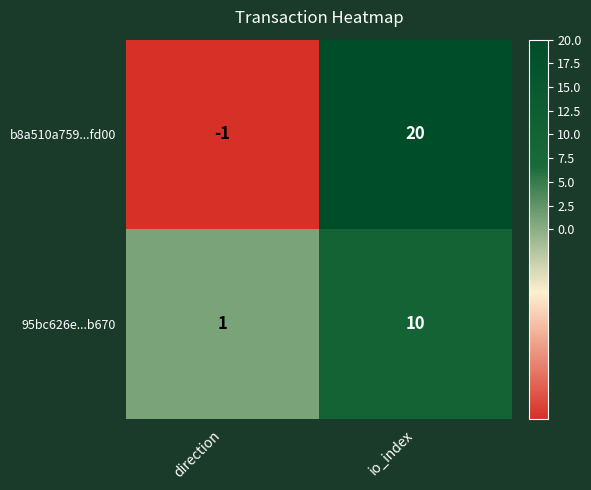

The 95bc626e...b670 series shows 1 at direction. True or false?

True